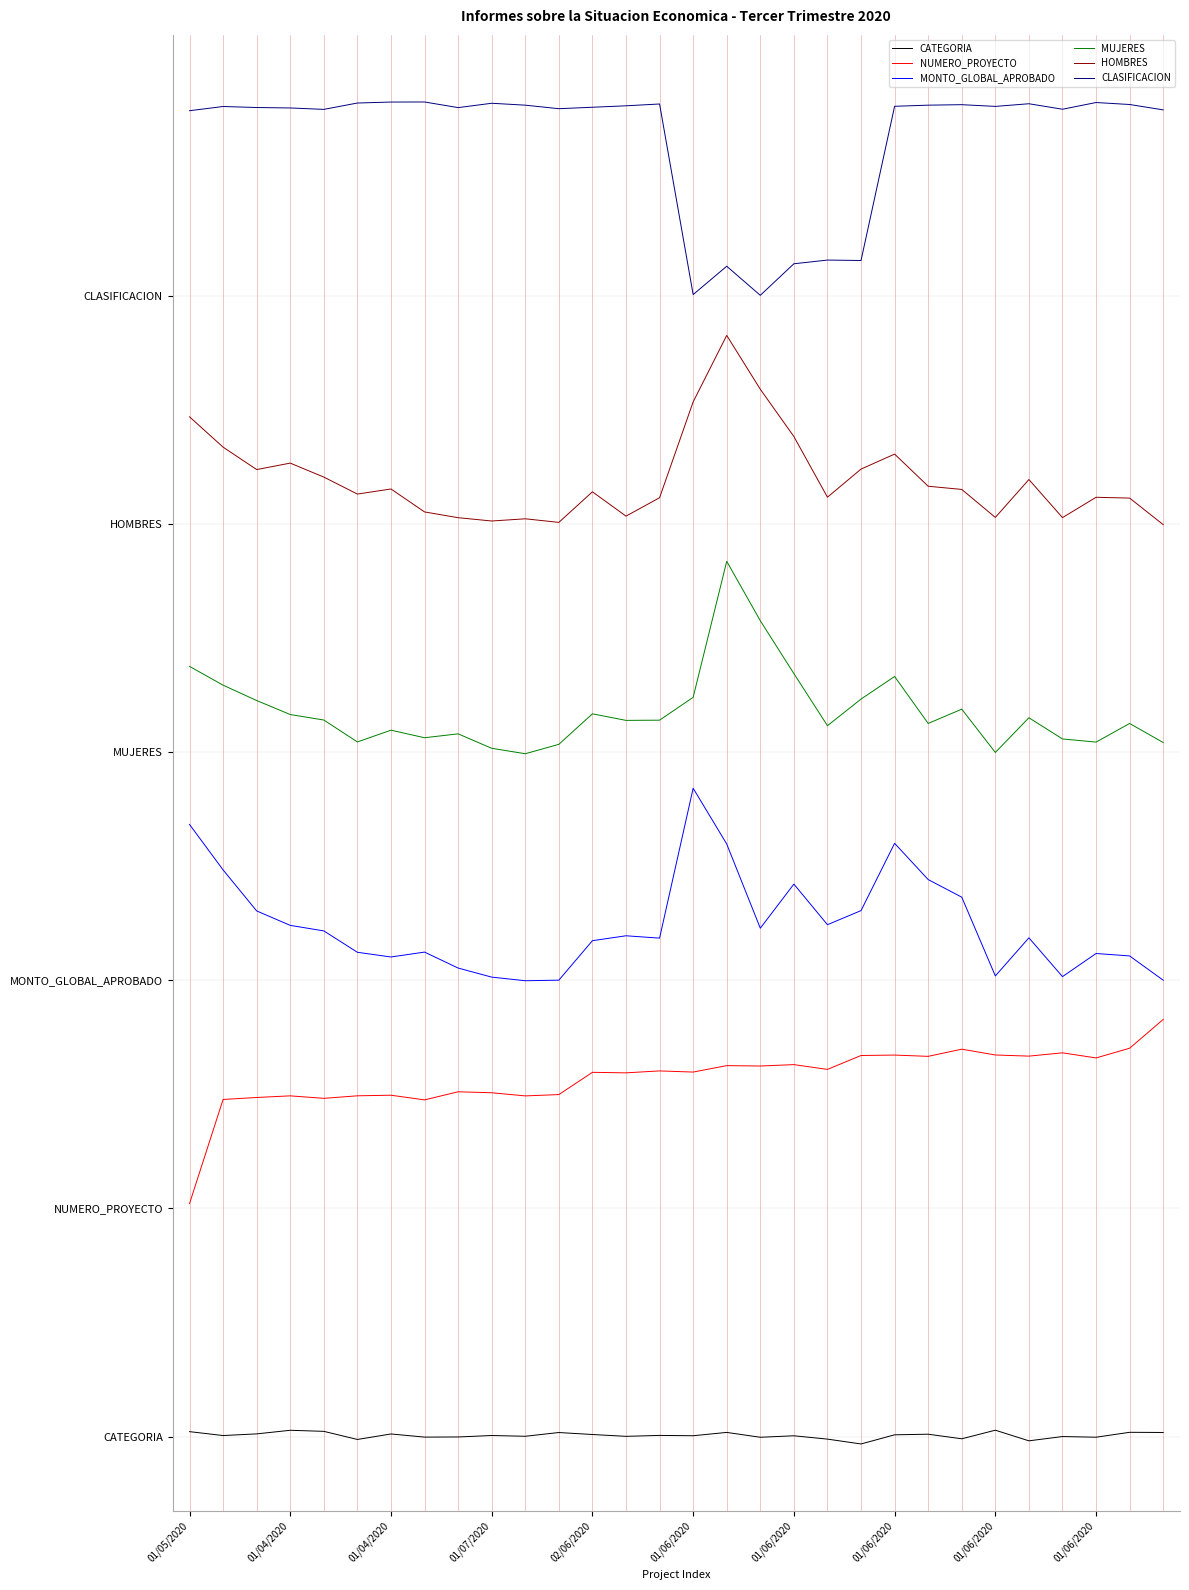

How many data points does each series have?

30